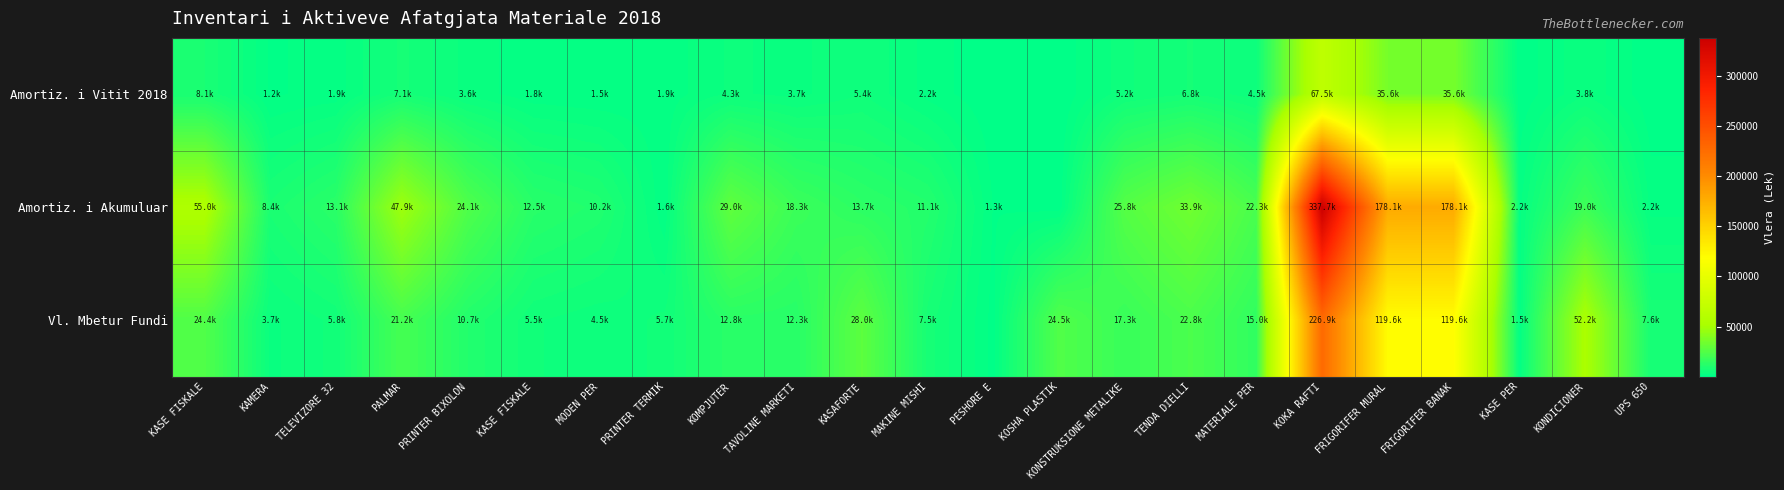

Which series has the widest spread of values?

Amortiz. i Akumuluar